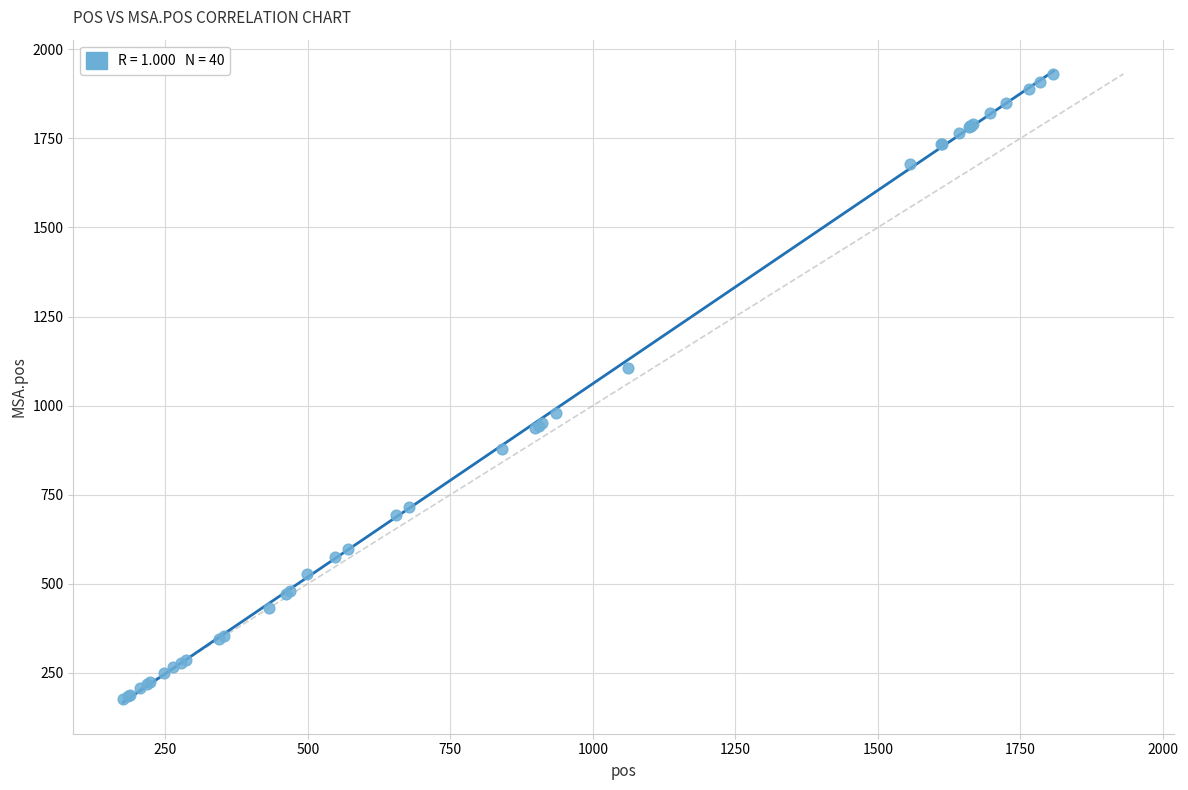

What Y value in the scatter plot is closest to 1054?

1105